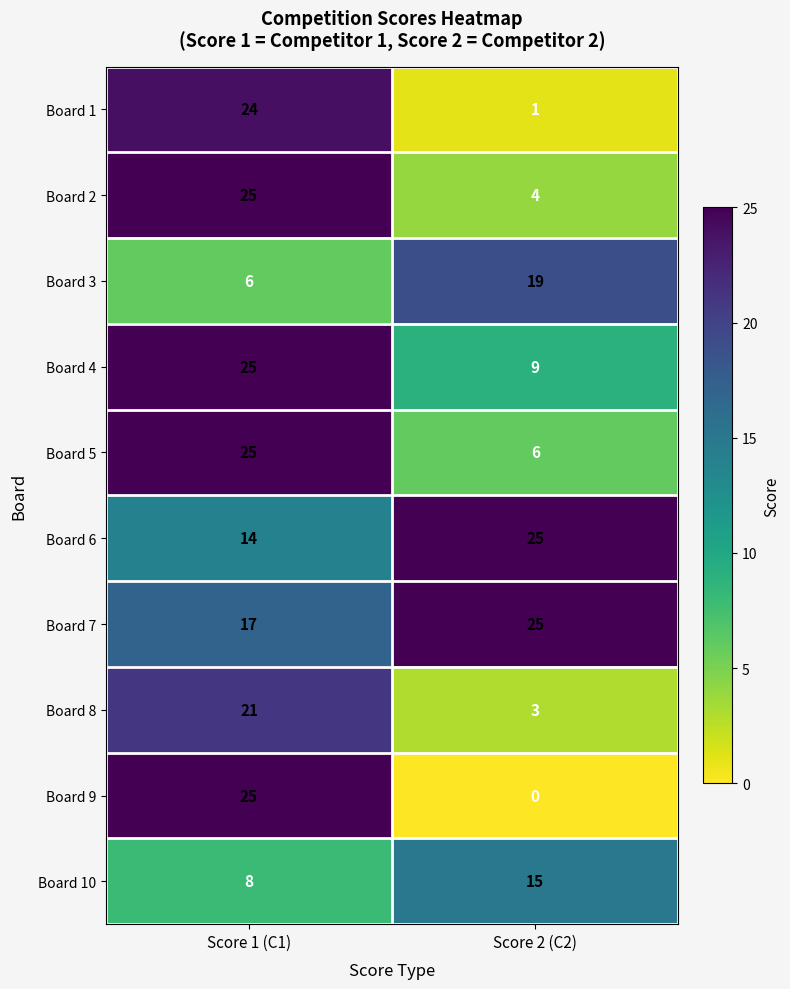

What is the total value across all series at Score 1 (C1)?

190